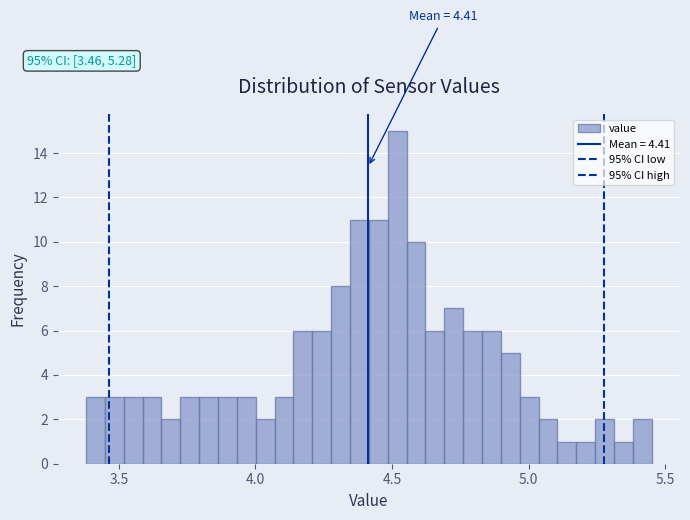

Around what value on the x-axis is the tallest bar? Give the approximate position of its centre, as read against the axis.

4.50